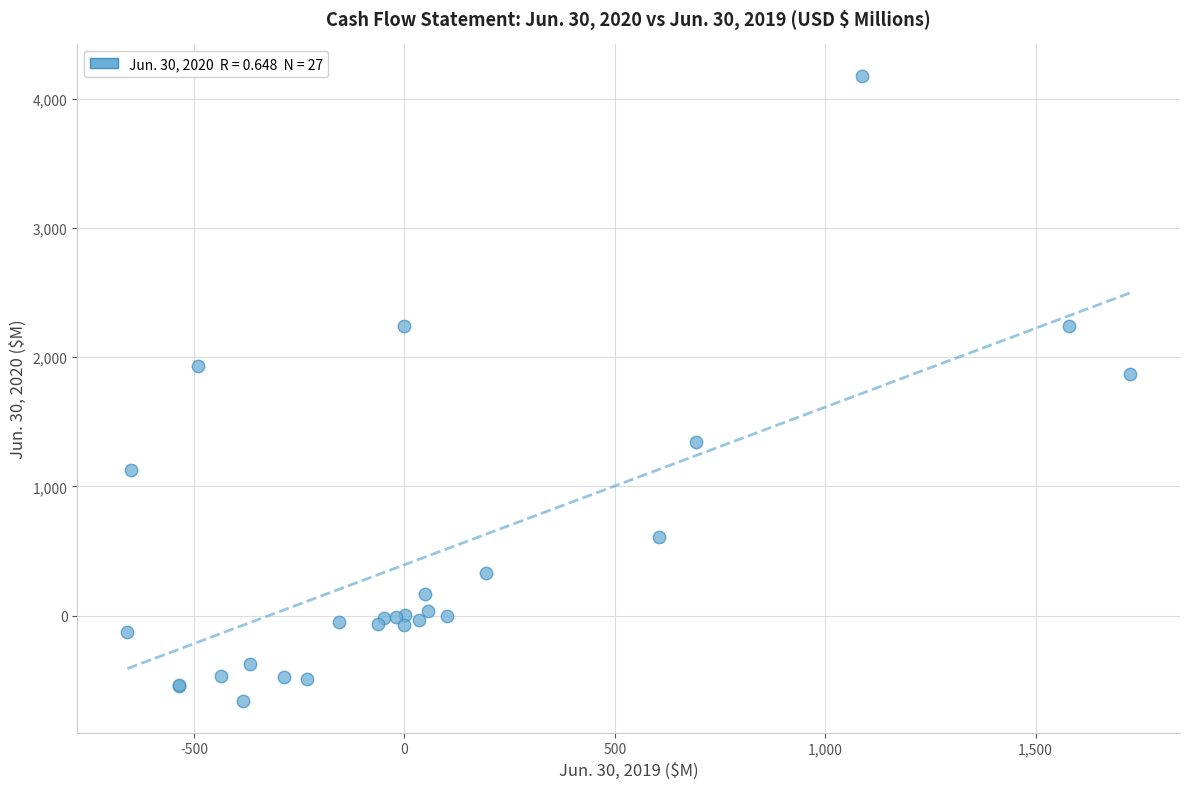

What Y value in the scatter plot is closest to 1757?

1873